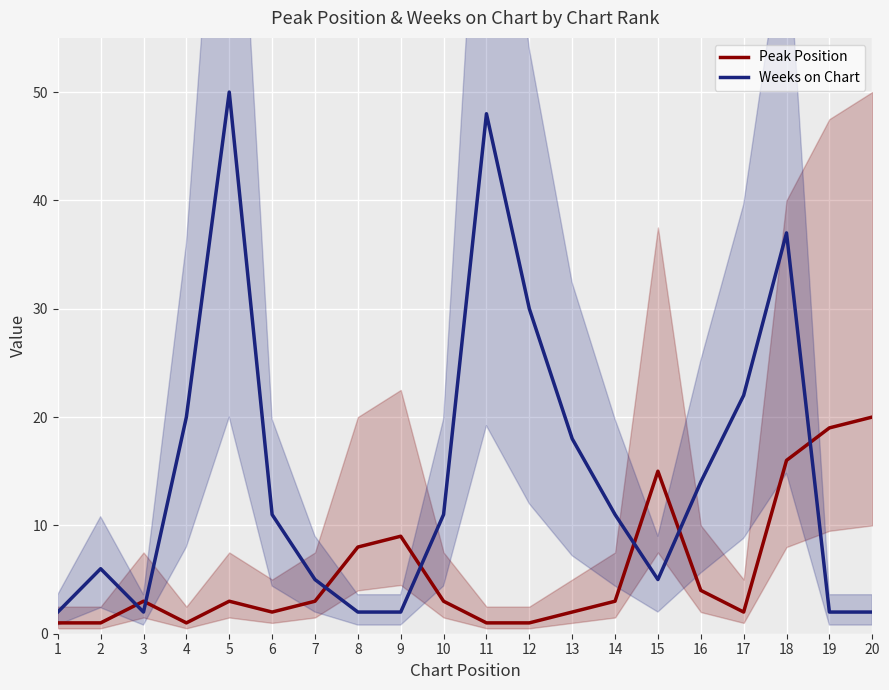

At how many categories does at least one series exceed 2?

19